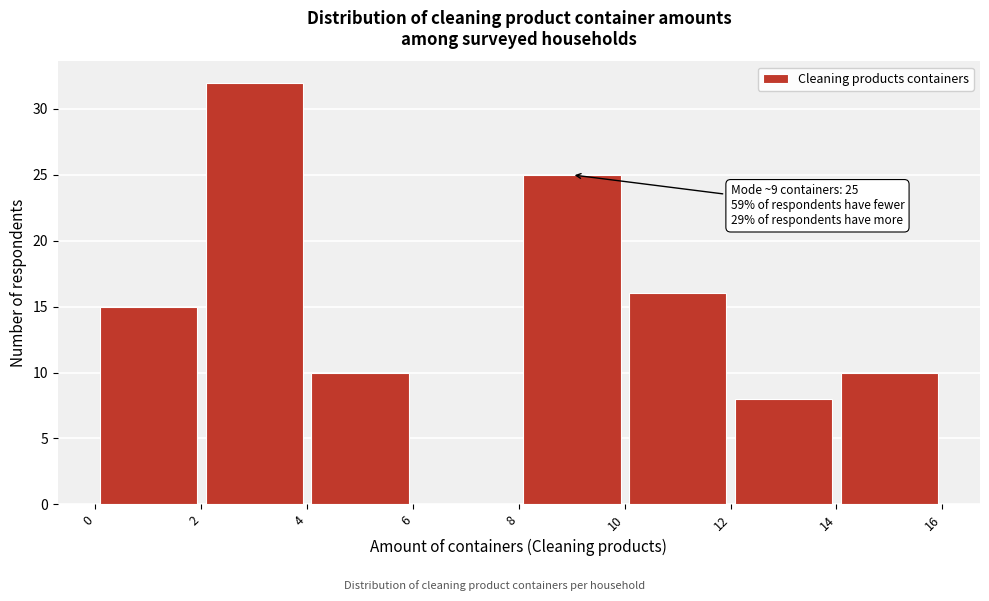

Over which range of the x-axis is the bar tallest?

2 to 4